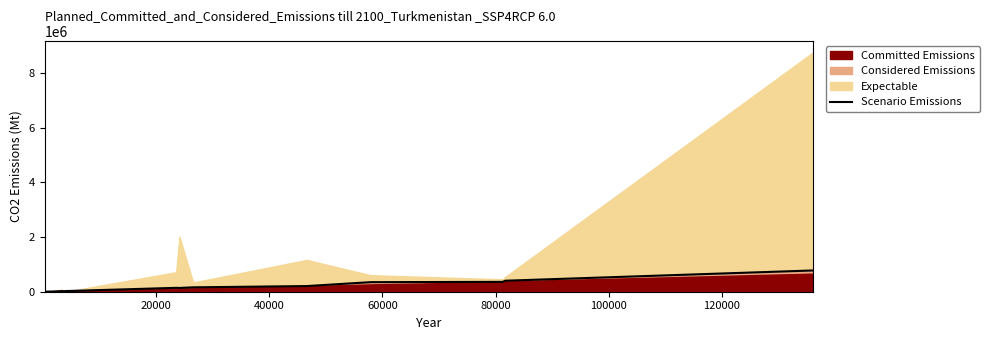

Which has a higher value, 20000 or 100000?

100000